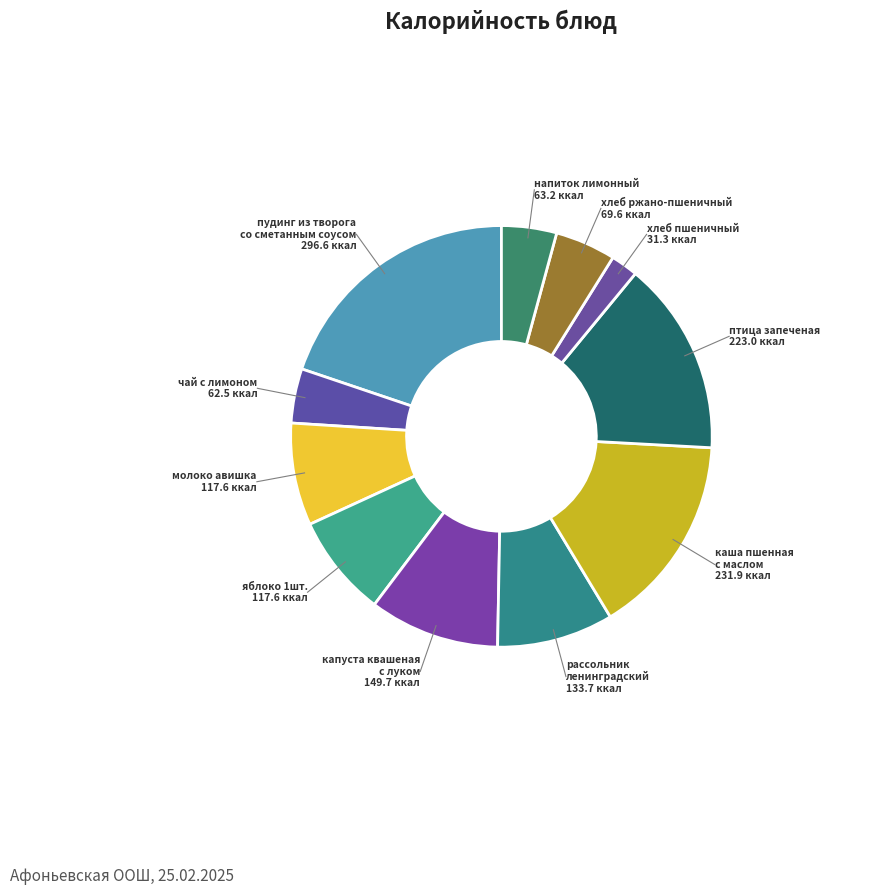

Does any single category account for the majority?

No